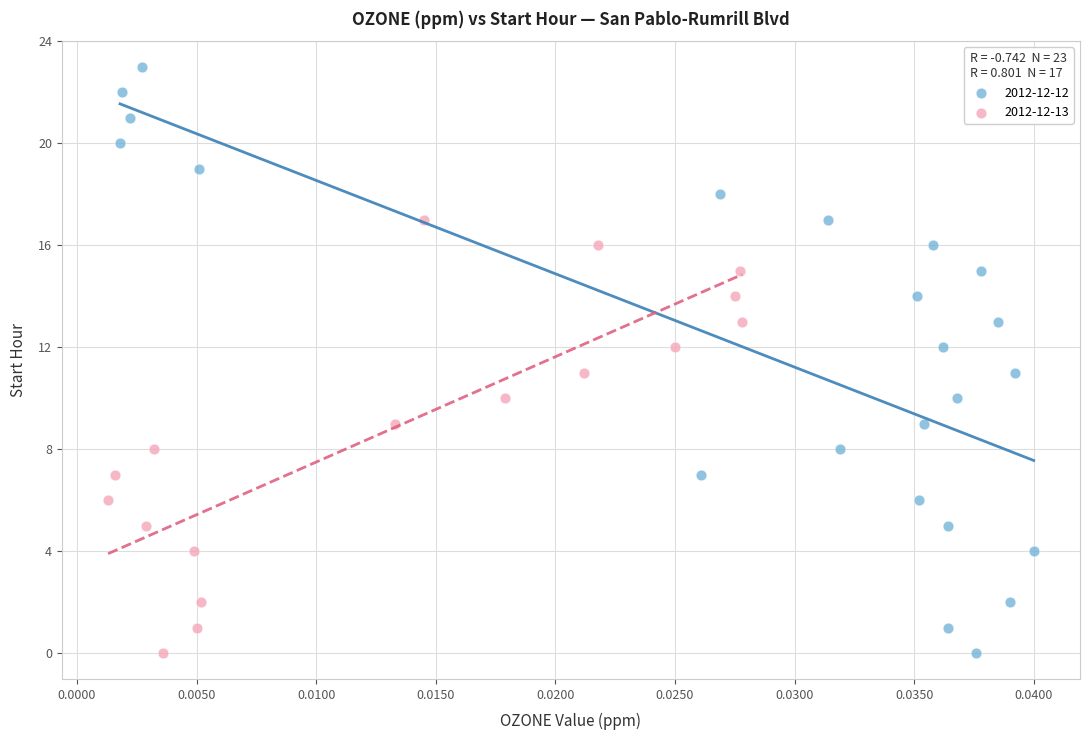

Which series contains the highest Y value?

2012-12-12